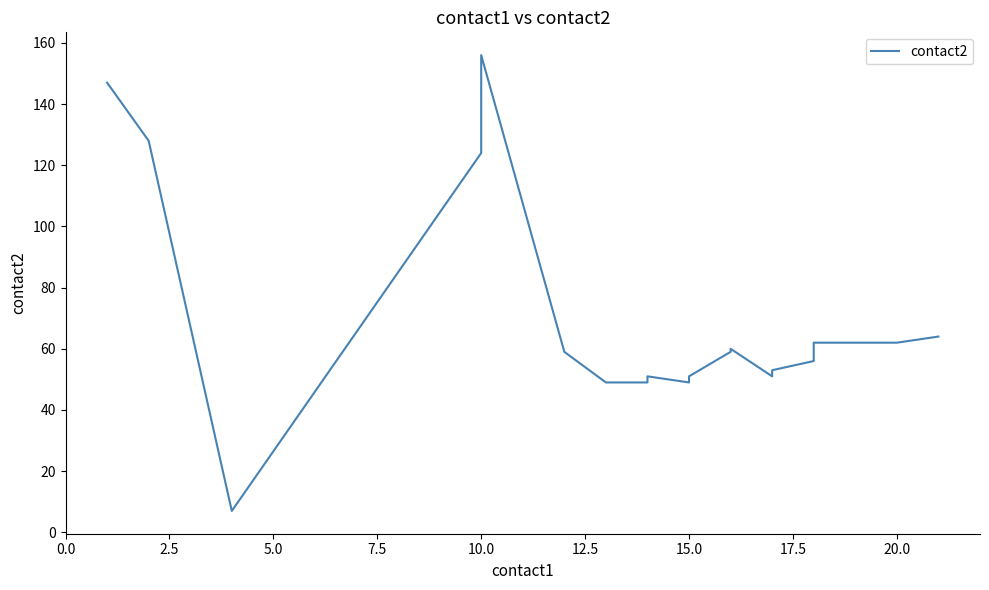

What is the smallest value displayed?

7